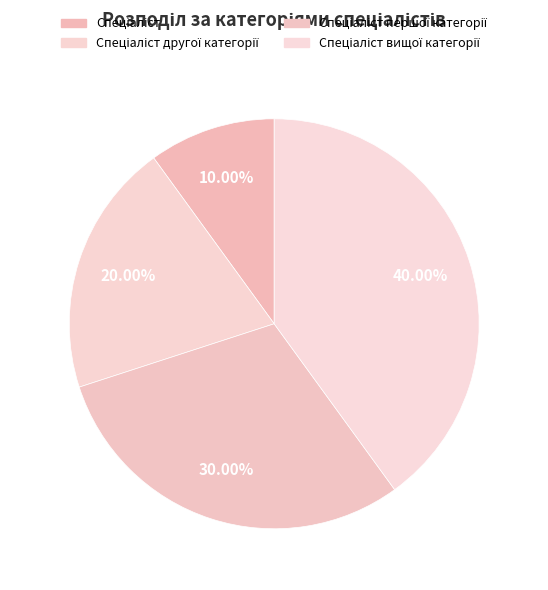

How much of the chart is everything except Спеціаліст першої категорії?

70.0%